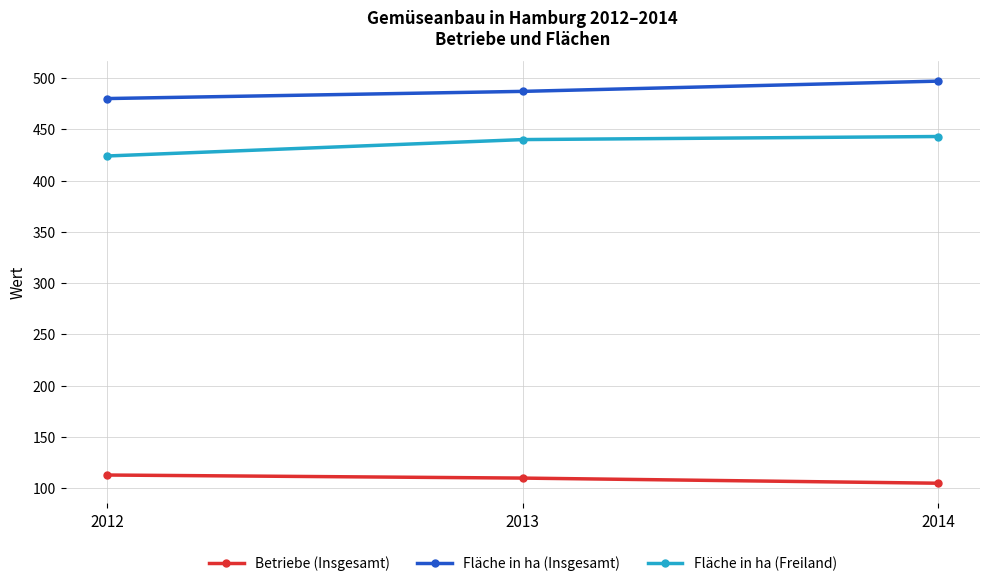

Reading right to left, transcribe all the data shown in this chart.

Betriebe (Insgesamt): 2014=105	2013=110	2012=113
Fläche in ha (Insgesamt): 2014=497	2013=487	2012=480
Fläche in ha (Freiland): 2014=443	2013=440	2012=424